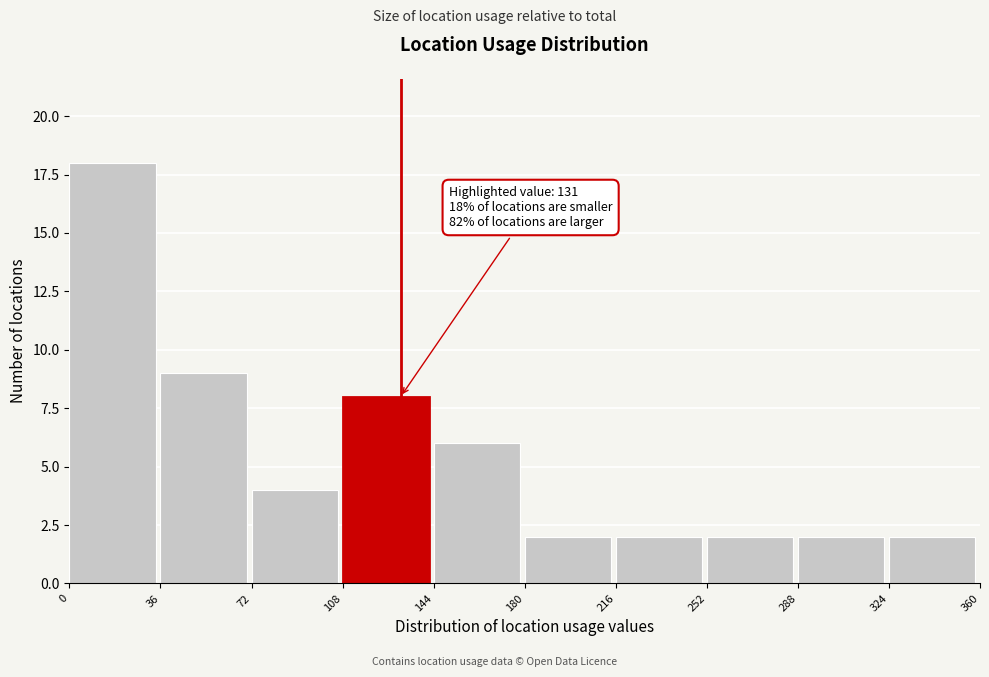

Over which range of the x-axis is the bar tallest?

0 to 36